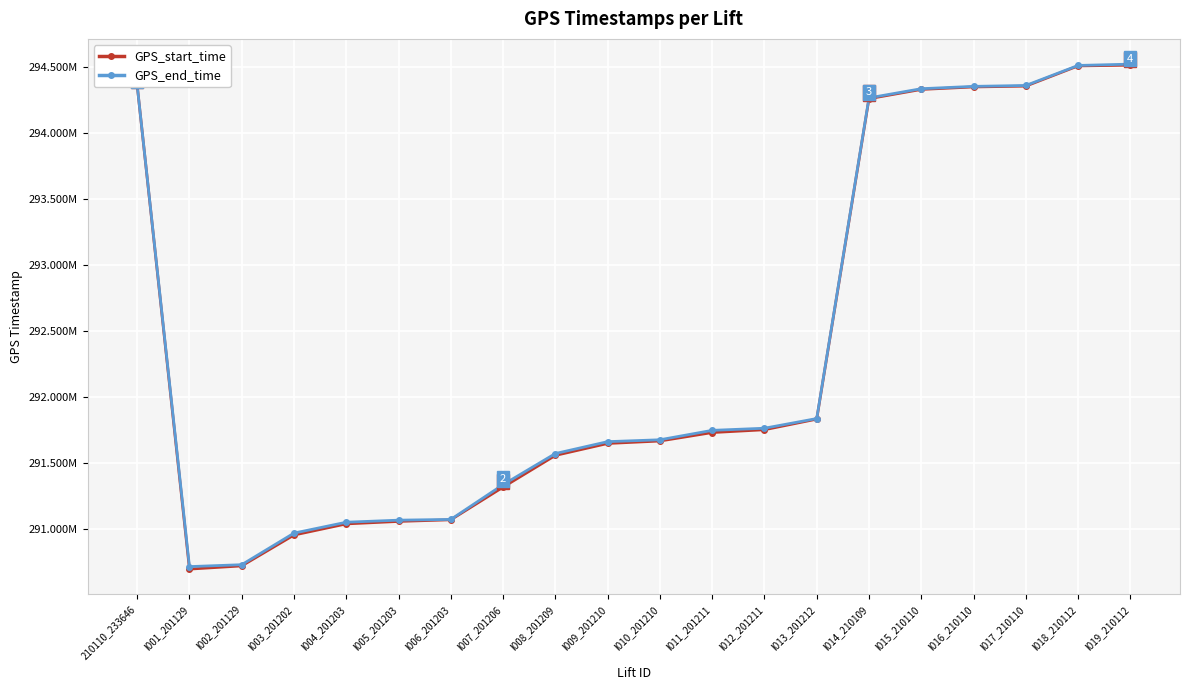

Is this an area chart (filled region under the line)?

No